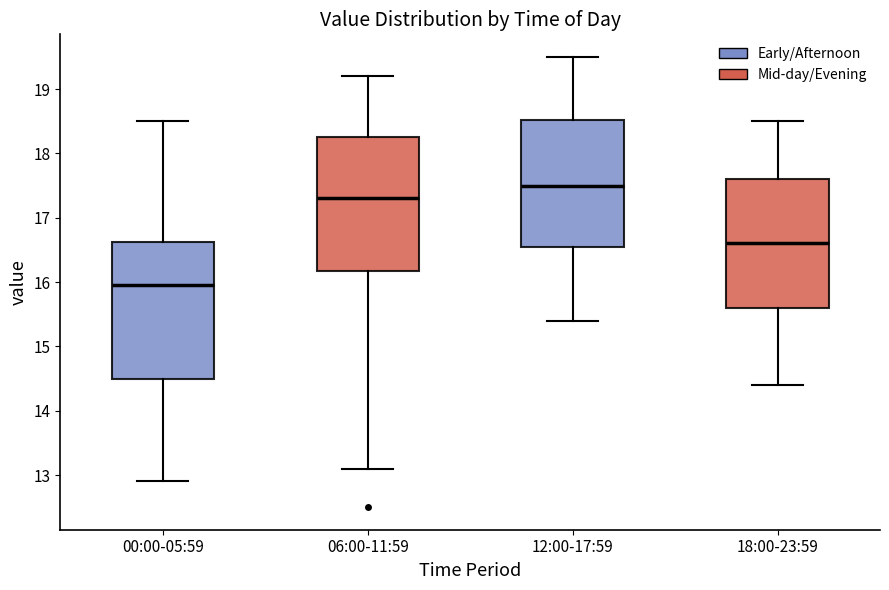

Reading left to right, read every box against the y-axis: the position of its median line, the range the box covers, and the ends of its whiskers. The values are not printed on the chart, so give them approximately, as read against the axis.

00:00-05:59: median 16.0, box 14.5 to 16.6, whiskers 12.9 to 18.5
06:00-11:59: median 17.3, box 16.2 to 18.3, whiskers 13.1 to 19.2
12:00-17:59: median 17.5, box 16.6 to 18.5, whiskers 15.4 to 19.5
18:00-23:59: median 16.6, box 15.6 to 17.6, whiskers 14.4 to 18.5